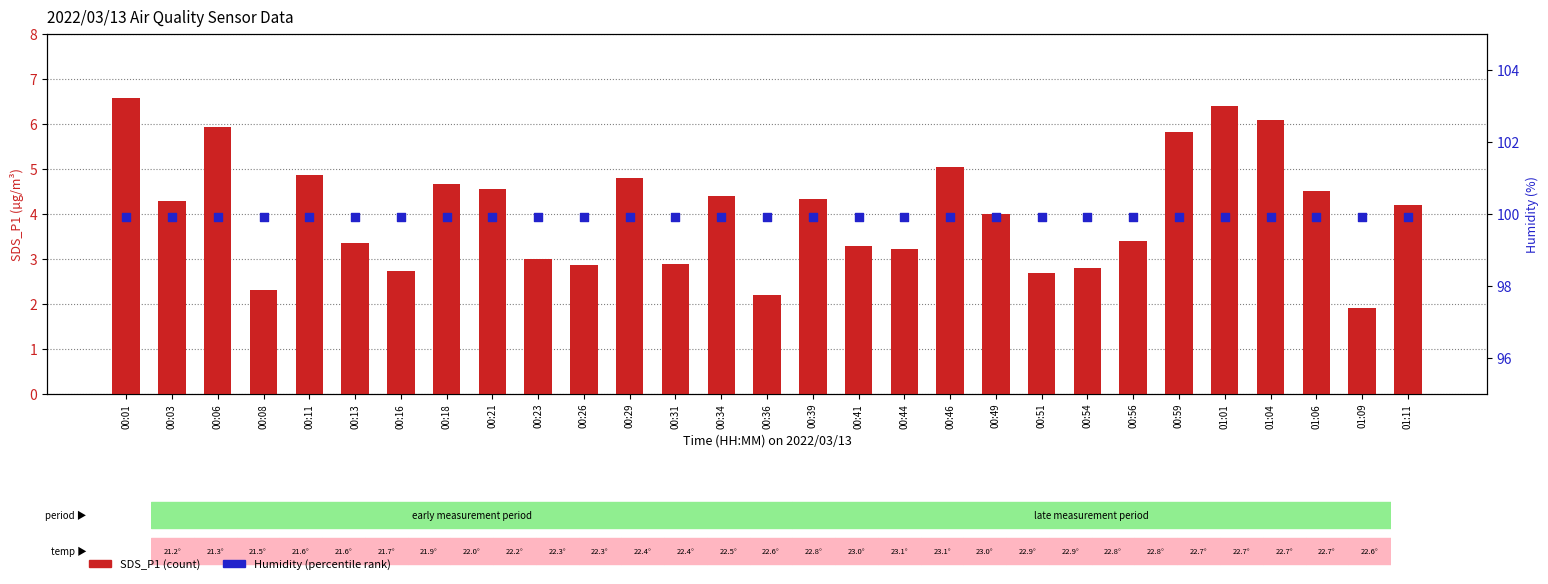

Which series contains the highest Y value?

Humidity (%)